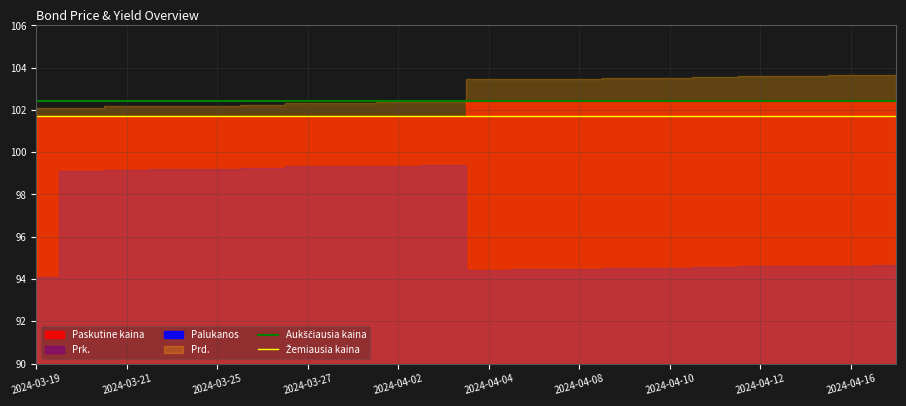

What is the sum of the Žemiausia kaina values at 2024-03-19 and 2024-03-21?

203.4